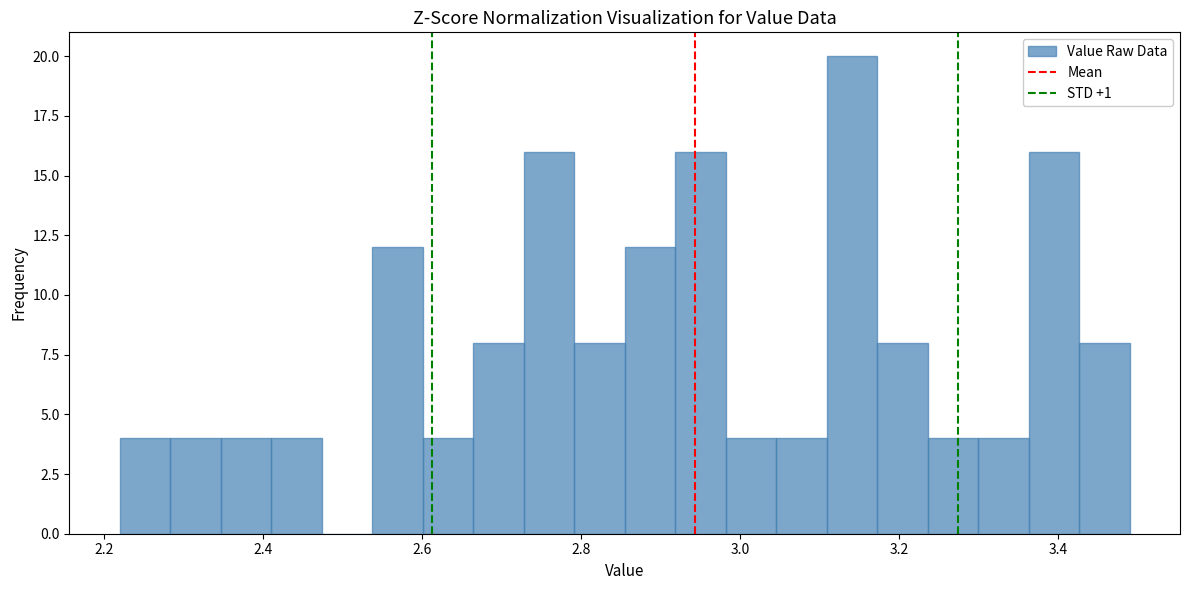

Read against the x-axis, roughly where is the centre of the tallest bar?

3.14